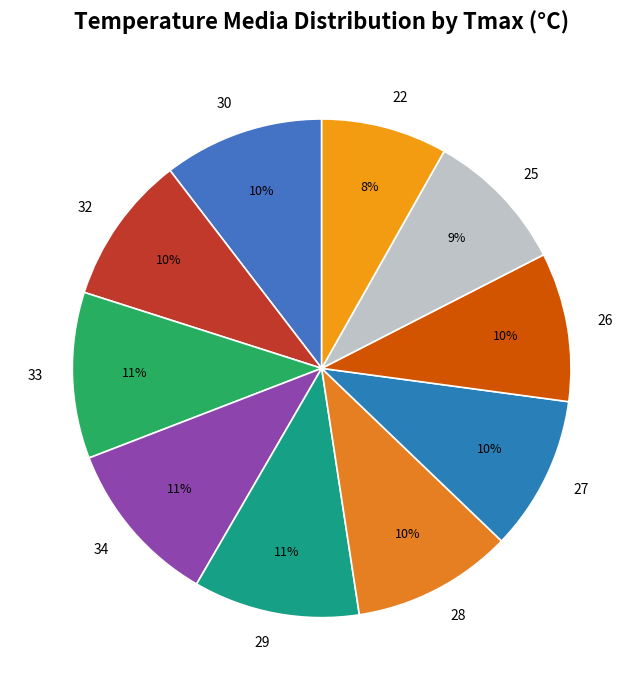

Does 28 account for over 50% of the chart?

No